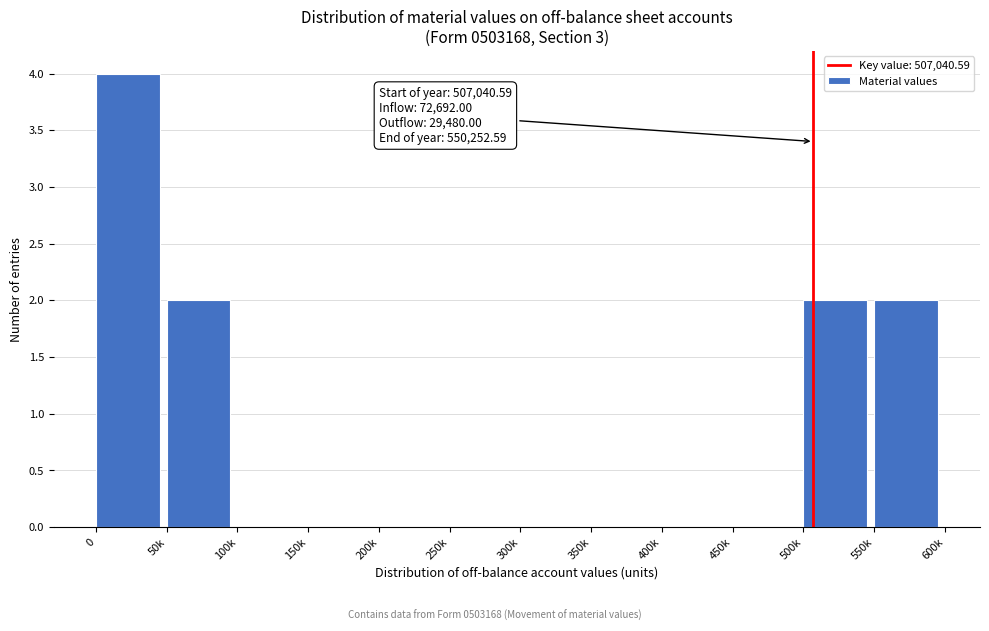

Reading left to right, list all the values displayed in this chart.

0=4	50k=2	100k=0	150k=0	200k=0	250k=0	300k=0	350k=0	400k=0	450k=0	500k=2	550k=2